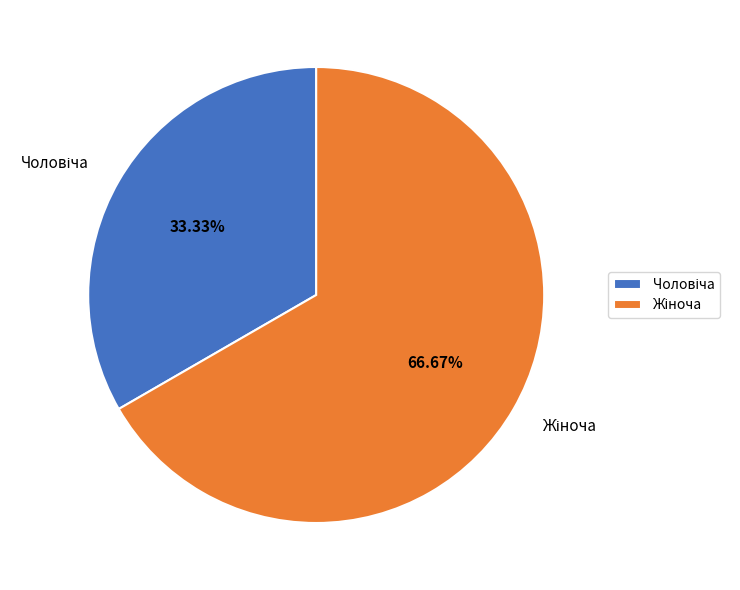

Is there any slice that represents more than half of the pie?

Yes